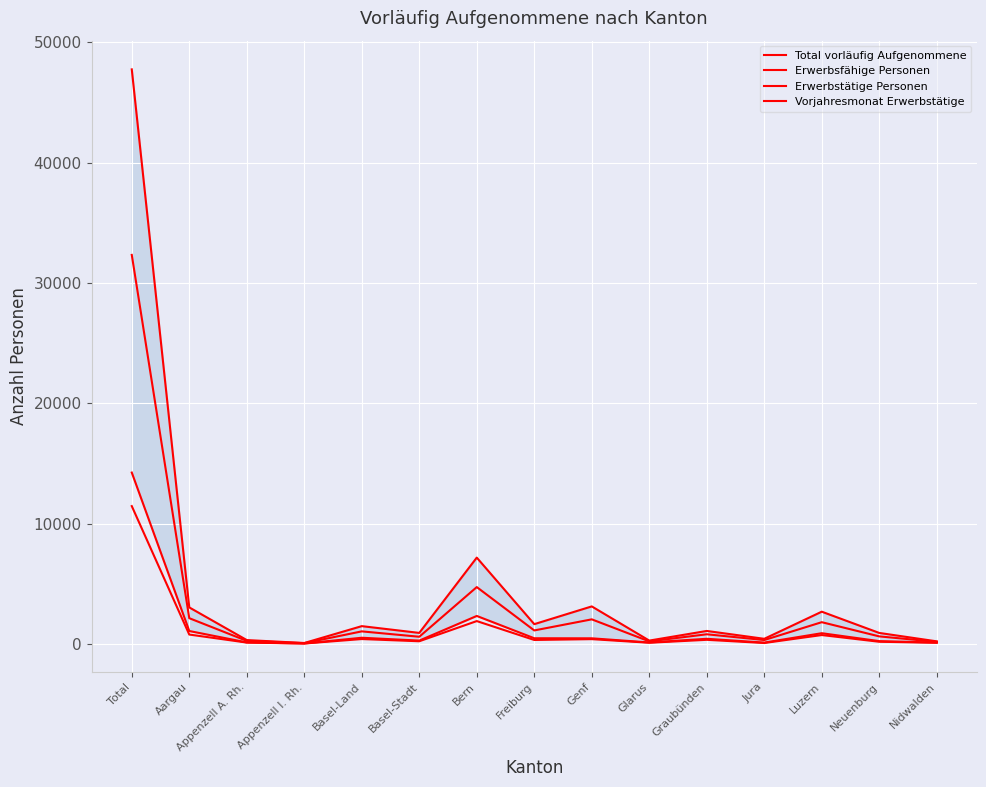

At which label does Erwerbstätige Personen reach its minimum?

Appenzell I. Rh.